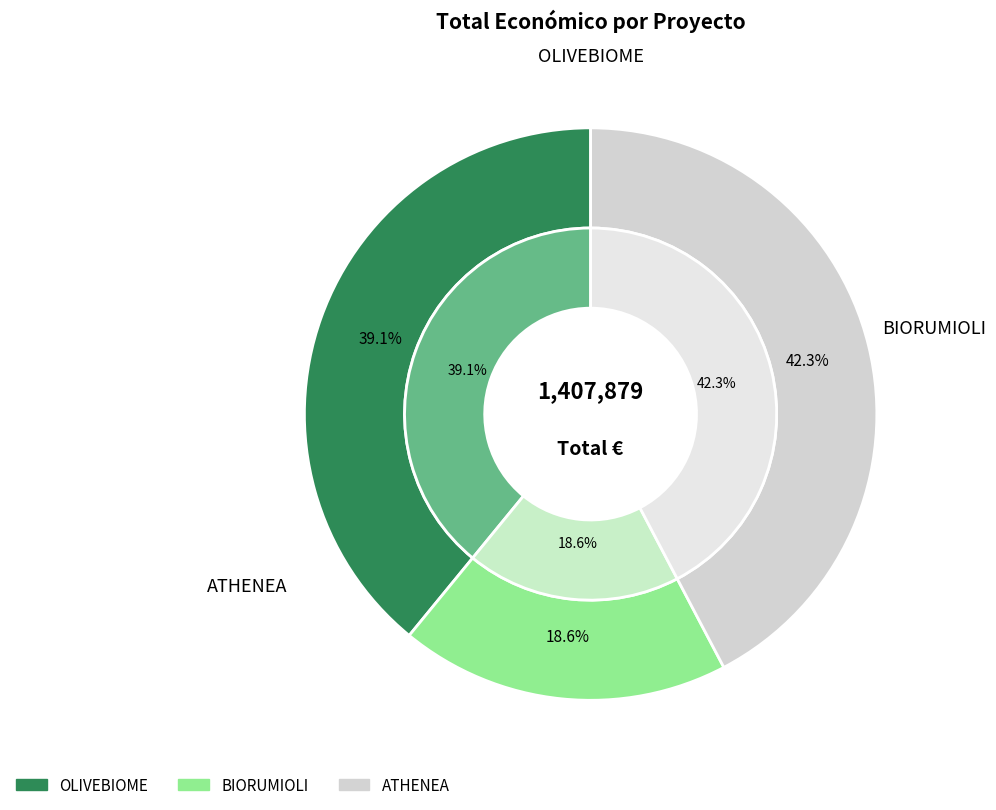

To the nearest percent, what is the difference between the largest and smallest slice percentages?

24%